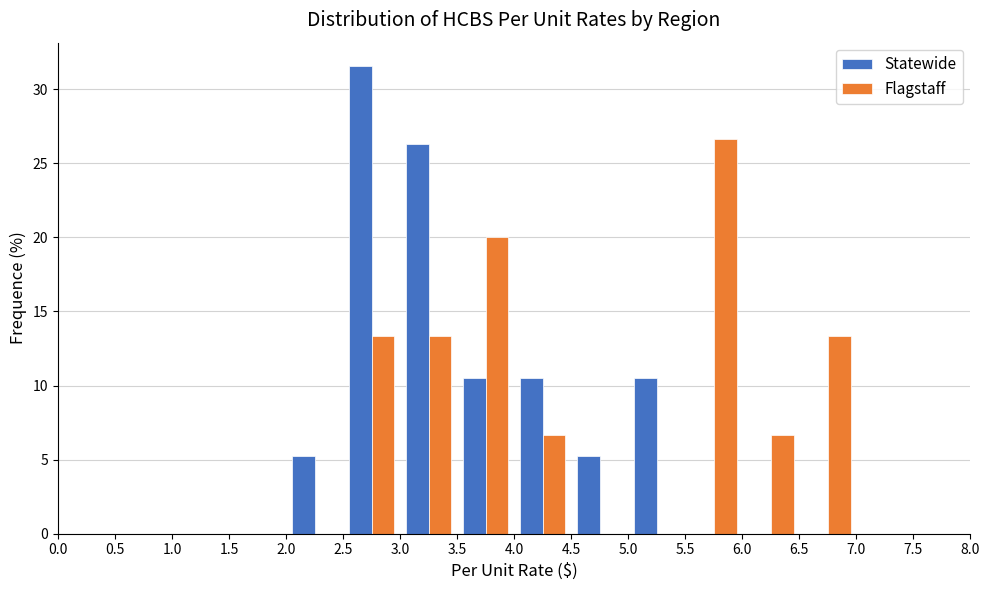

In the Statewide series, which range on the x-axis has the tallest bar?

2.5 to 3.0